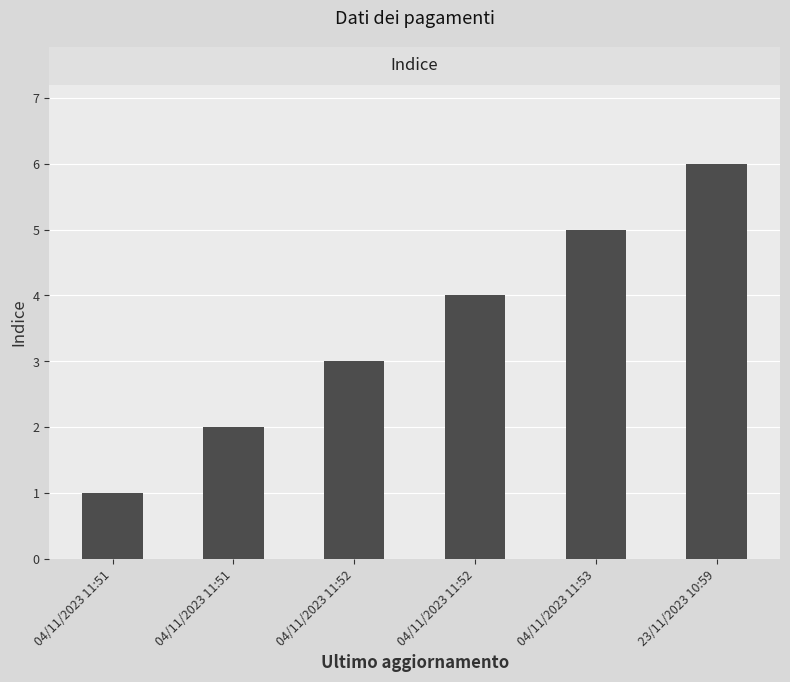

The chart shows a value of 3 at 04/11/2023 11:52. True or false?

True